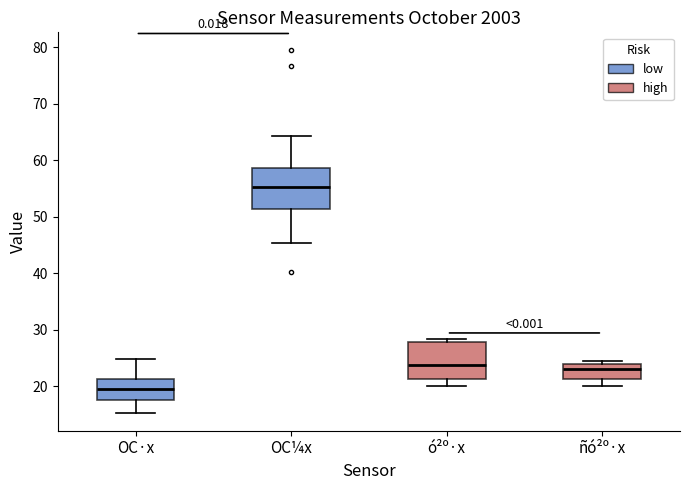

Reading left to right, read every box against the y-axis: the position of its median line, the range the box covers, and the ends of its whiskers. The values are not printed on the chart, so give them approximately, as read against the axis.

OC·x: median 19, box 18 to 21, whiskers 15 to 25
OC¼x: median 55, box 51 to 59, whiskers 45 to 64
ó²º·x: median 24, box 21 to 28, whiskers 20 to 28 (just above the box's upper edge)
ñó²º·x: median 23, box 21 to 24, whiskers 20 to 24 (just above the box's upper edge)